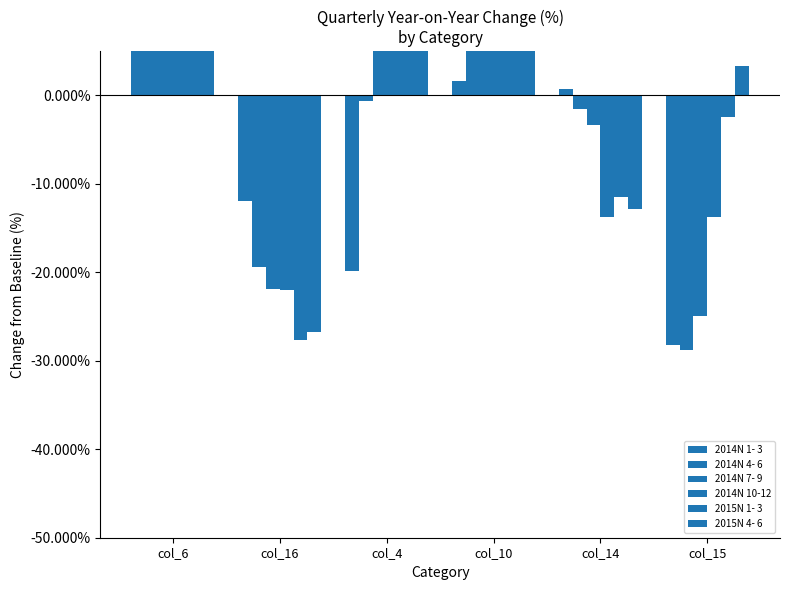

What position from the left is col_6?

1